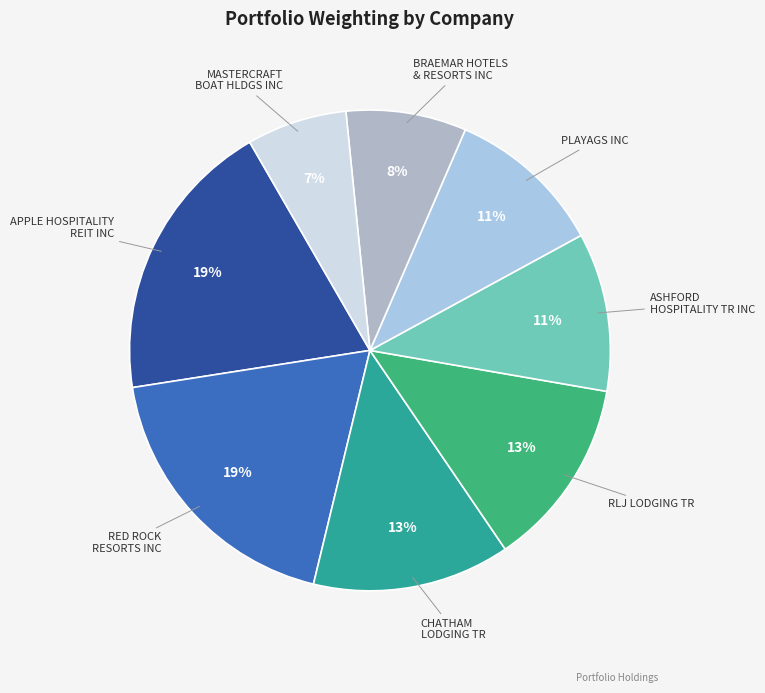

To the nearest percent, what is the average slice percentage?

12%